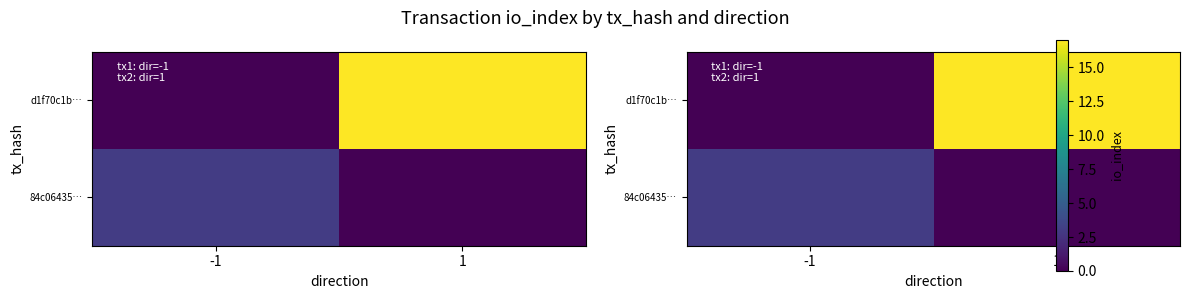

What is the difference between the highest and lowest values at -1?

3